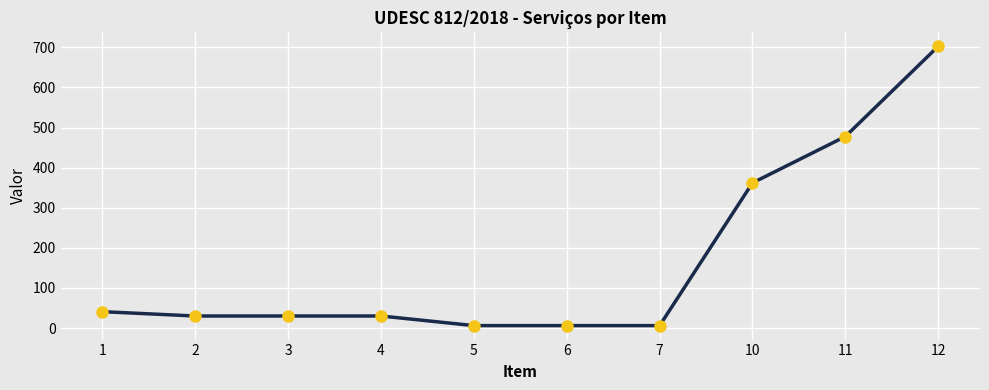

What is the minimum value shown in the chart?

6.0